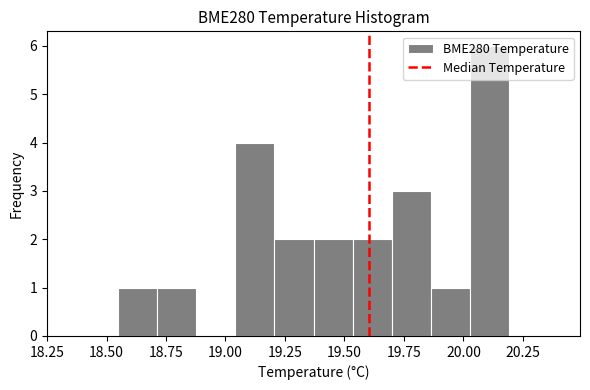

Read against the x-axis, roughly where is the centre of the tallest bar?

20.10